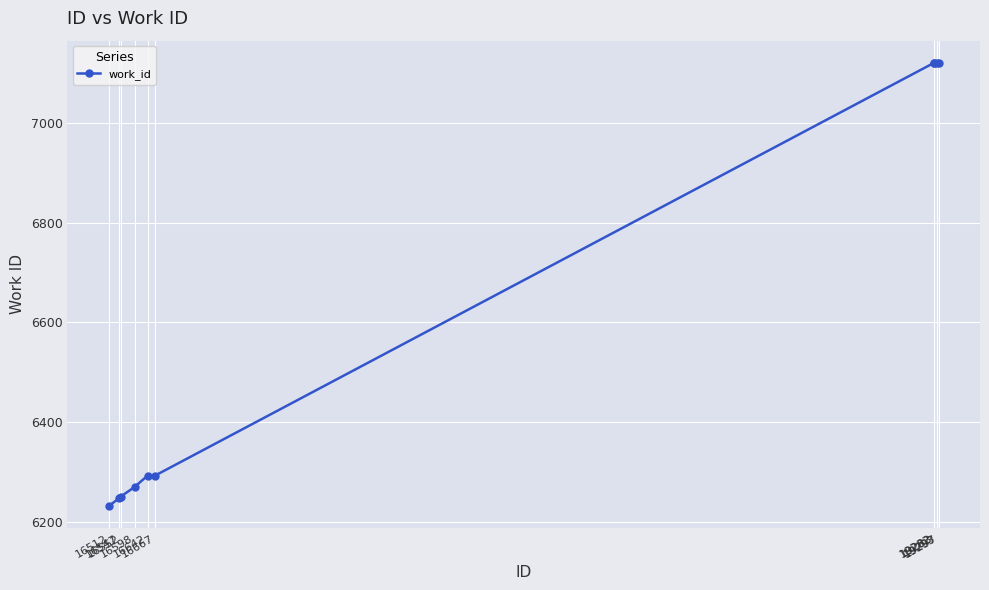

What is the sum of all values?

66067